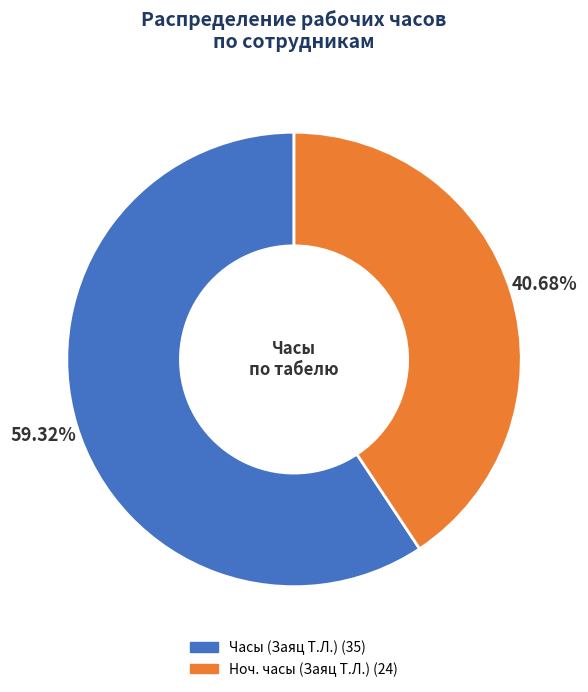

How many segments does this pie chart have?

2